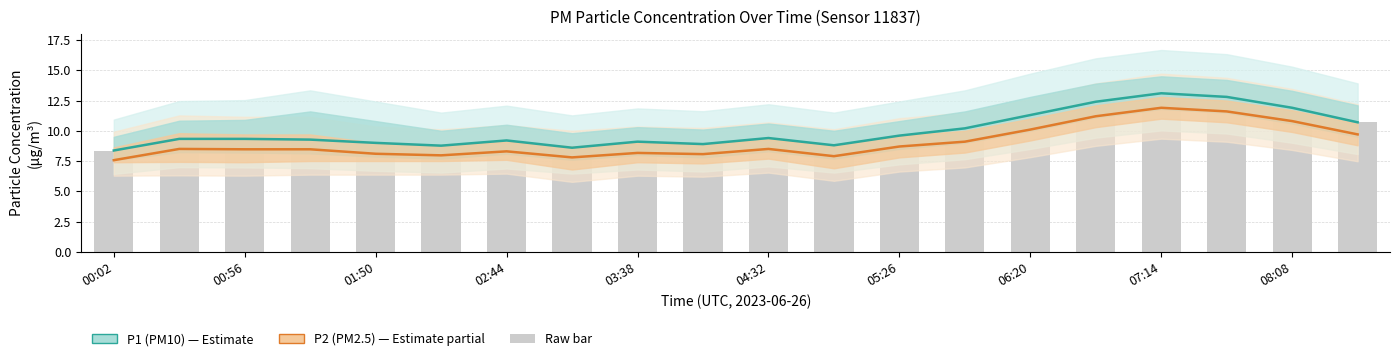

The value of P1 (PM10) at 00:02 is 3.0. True or false?

False